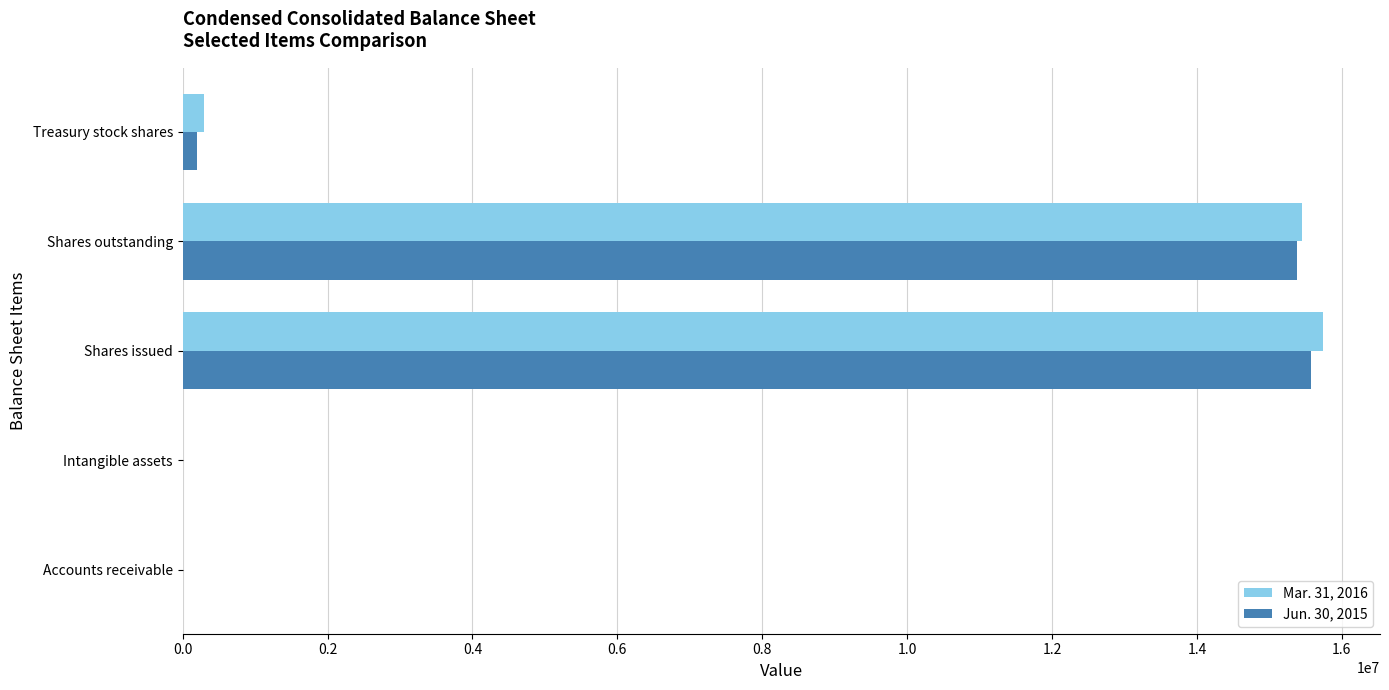

True or false: Jun. 30, 2015 has a value of 3787130 at Shares outstanding.

False